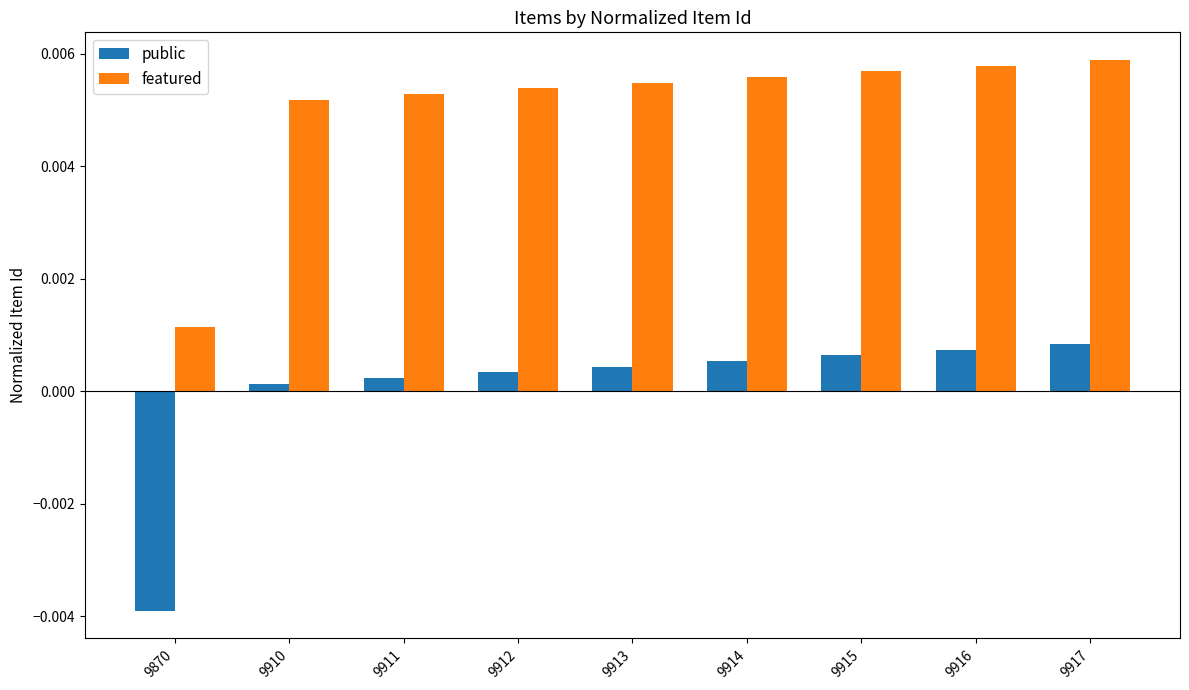

List the series in order of their peak value, highest first.

featured, public